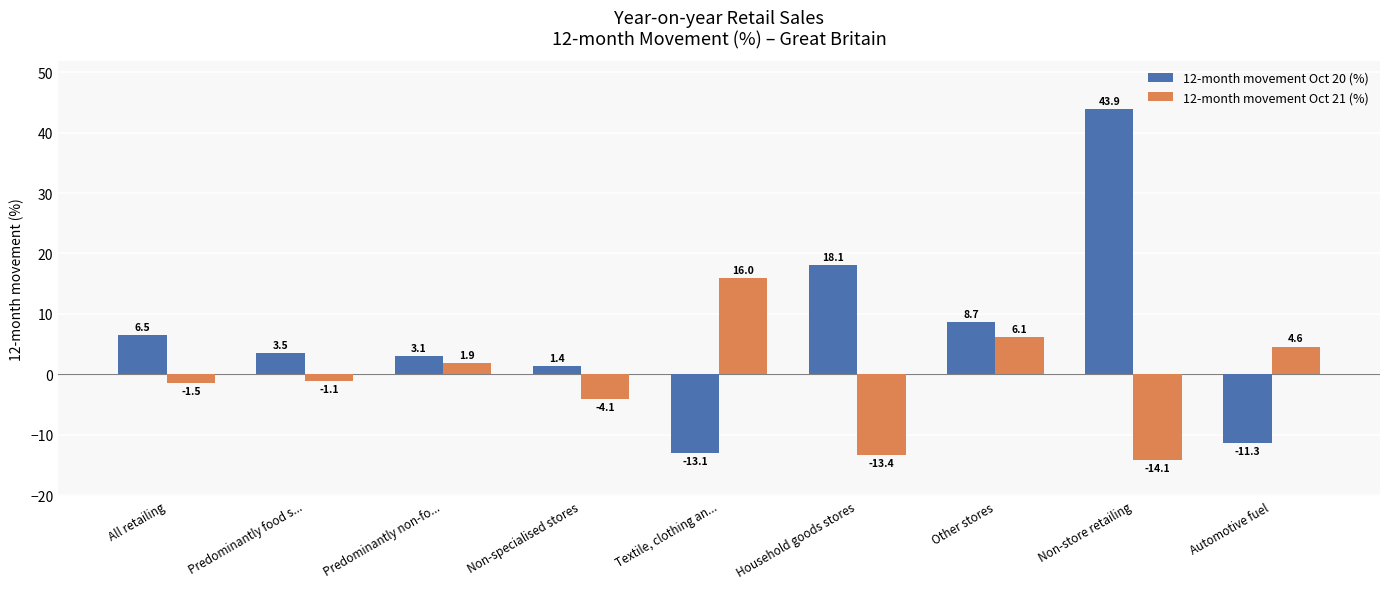

Which series has the largest total across all categories?

12-month movement Oct 20 (%)